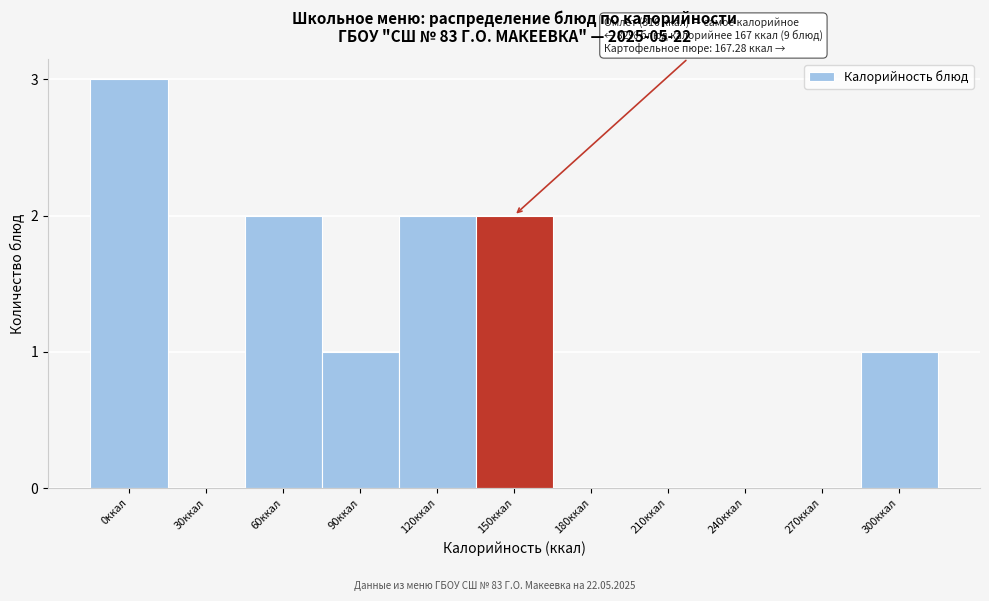

Reading left to right, what are all the values shown in this chart?

0ккал=3	30ккал=0	60ккал=2	90ккал=1	120ккал=2	150ккал=2	180ккал=0	210ккал=0	240ккал=0	270ккал=0	300ккал=1